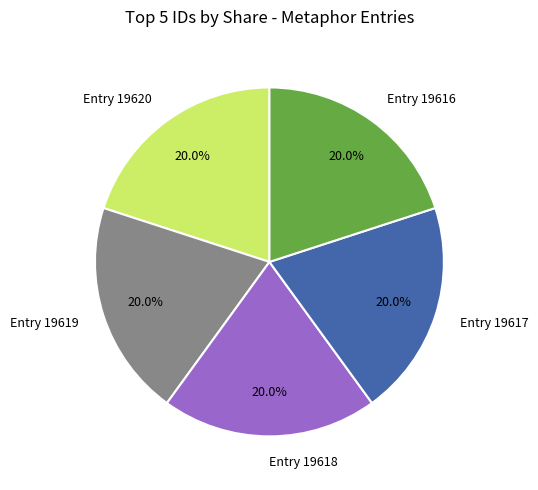

Does Entry 19617 represent more than half of the total?

No